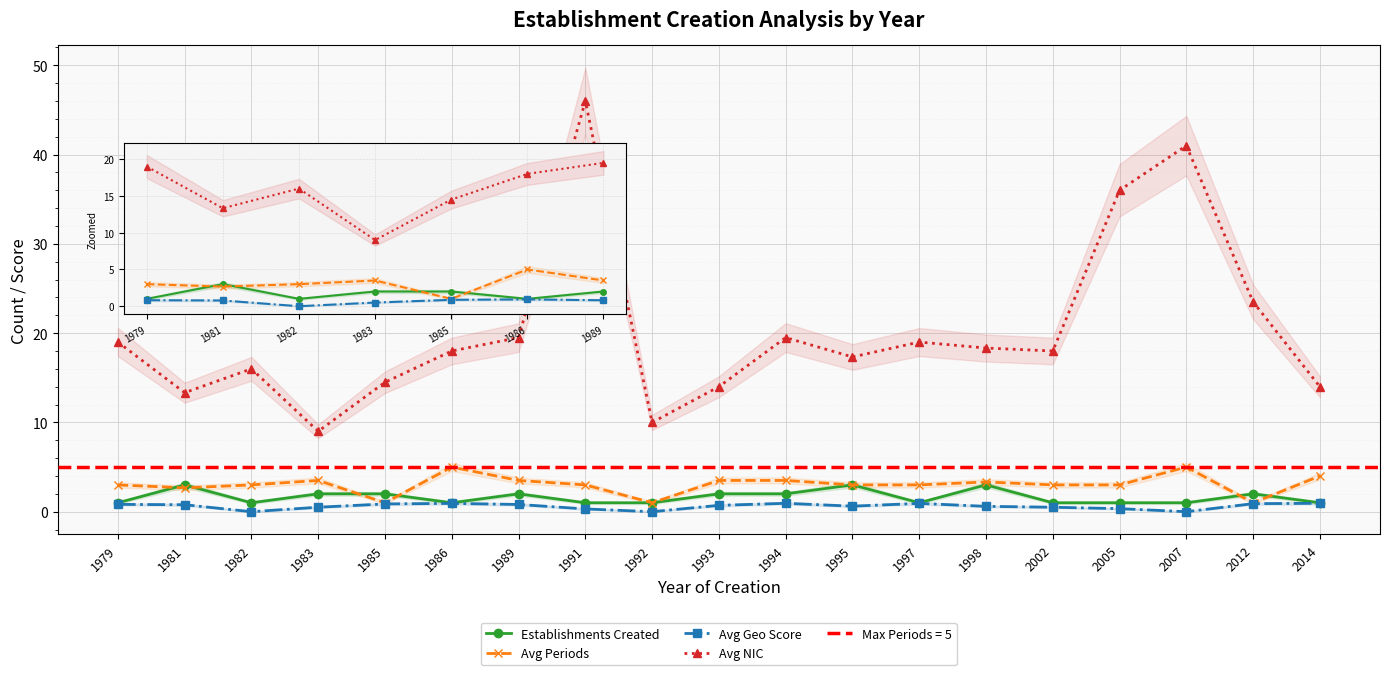

In Establishments Created, how many points are lower than both neighbors (excluding endpoints)?

3